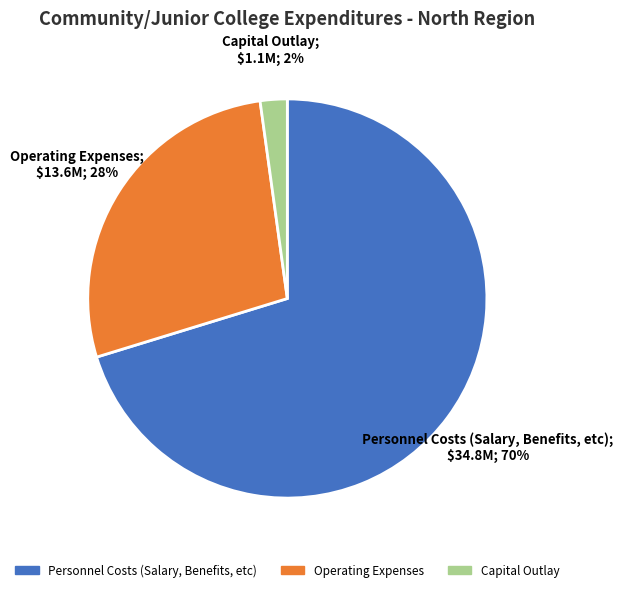

Which category accounts for the majority?

Personnel Costs (Salary, Benefits, etc)